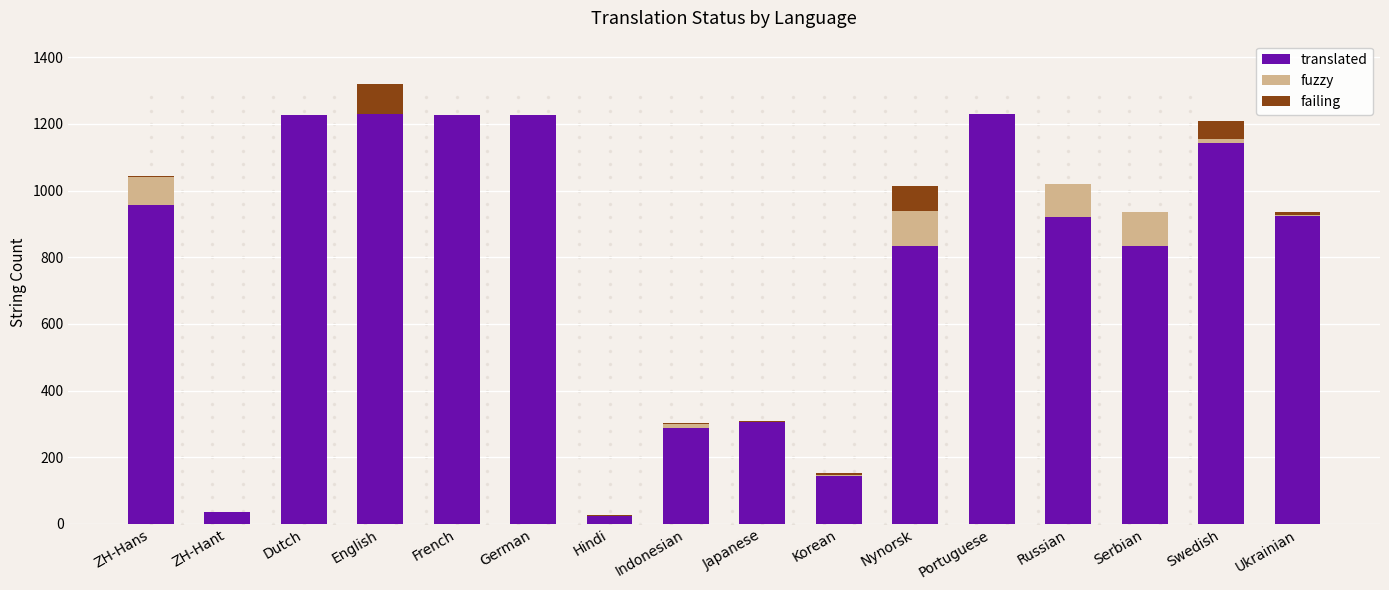

Are the bars horizontal?

No